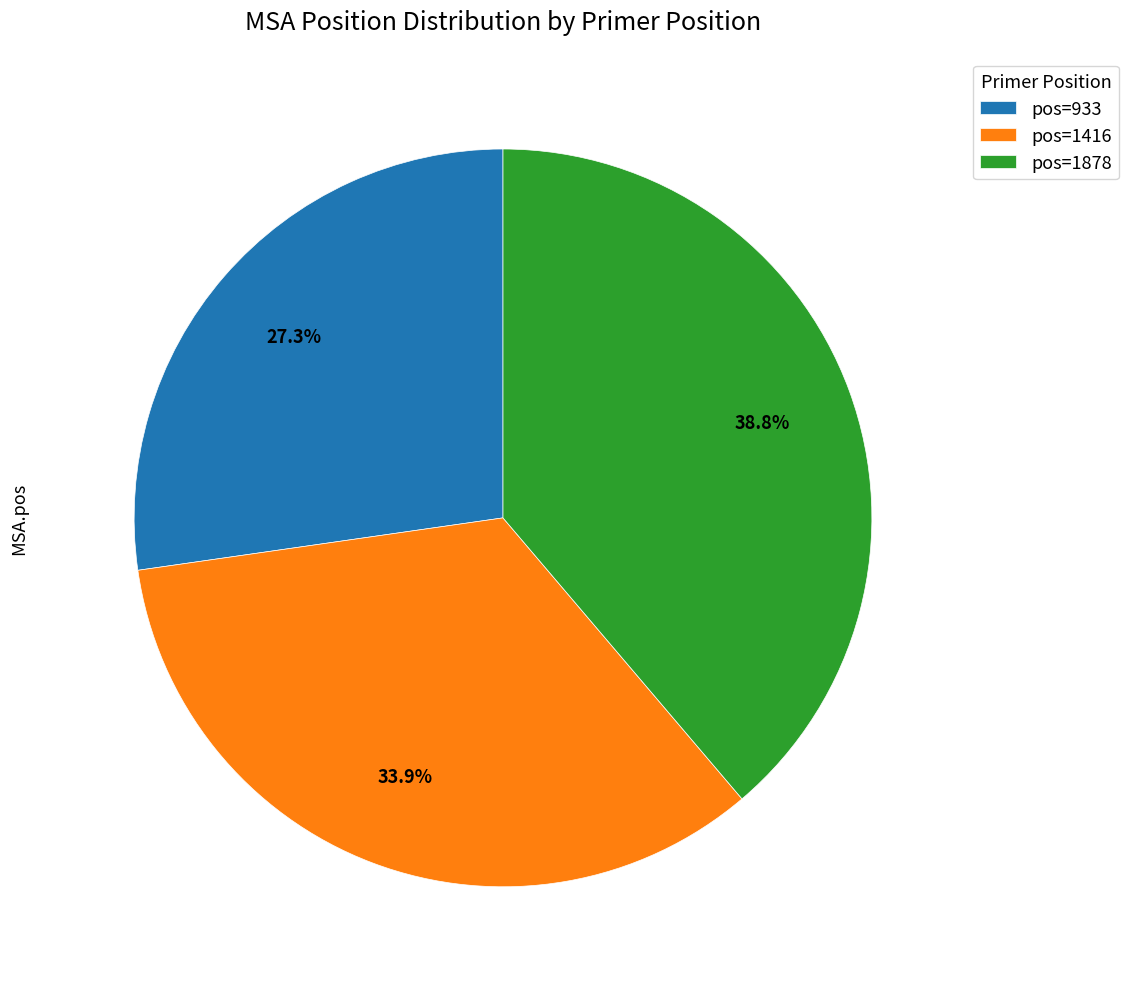

Which slice is the largest?

pos=1878